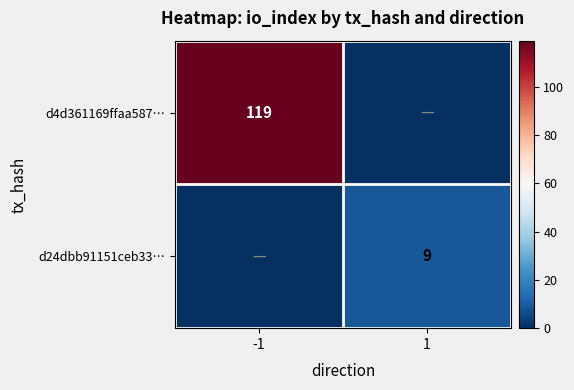

Which has a higher value, 1 or -1?

-1